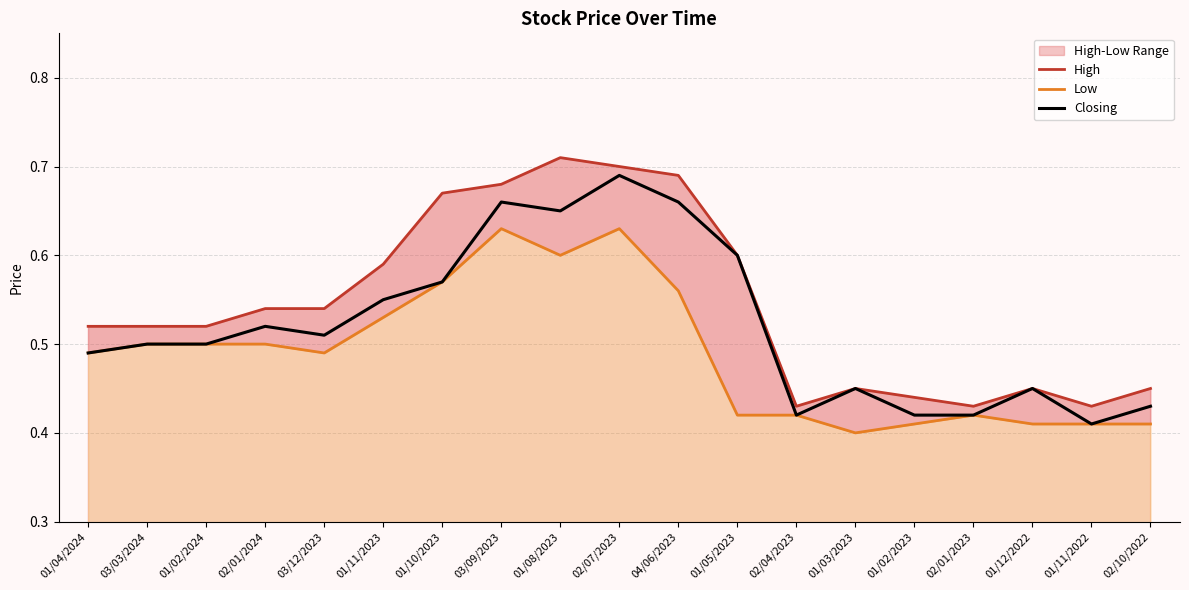

Rank the categories by High value from highest to lowest.

01/08/2023, 02/07/2023, 04/06/2023, 03/09/2023, 01/10/2023, 01/05/2023, 01/11/2023, 02/01/2024, 03/12/2023, 01/04/2024, 03/03/2024, 01/02/2024, 01/03/2023, 01/12/2022, 02/10/2022, 01/02/2023, 02/04/2023, 02/01/2023, 01/11/2022